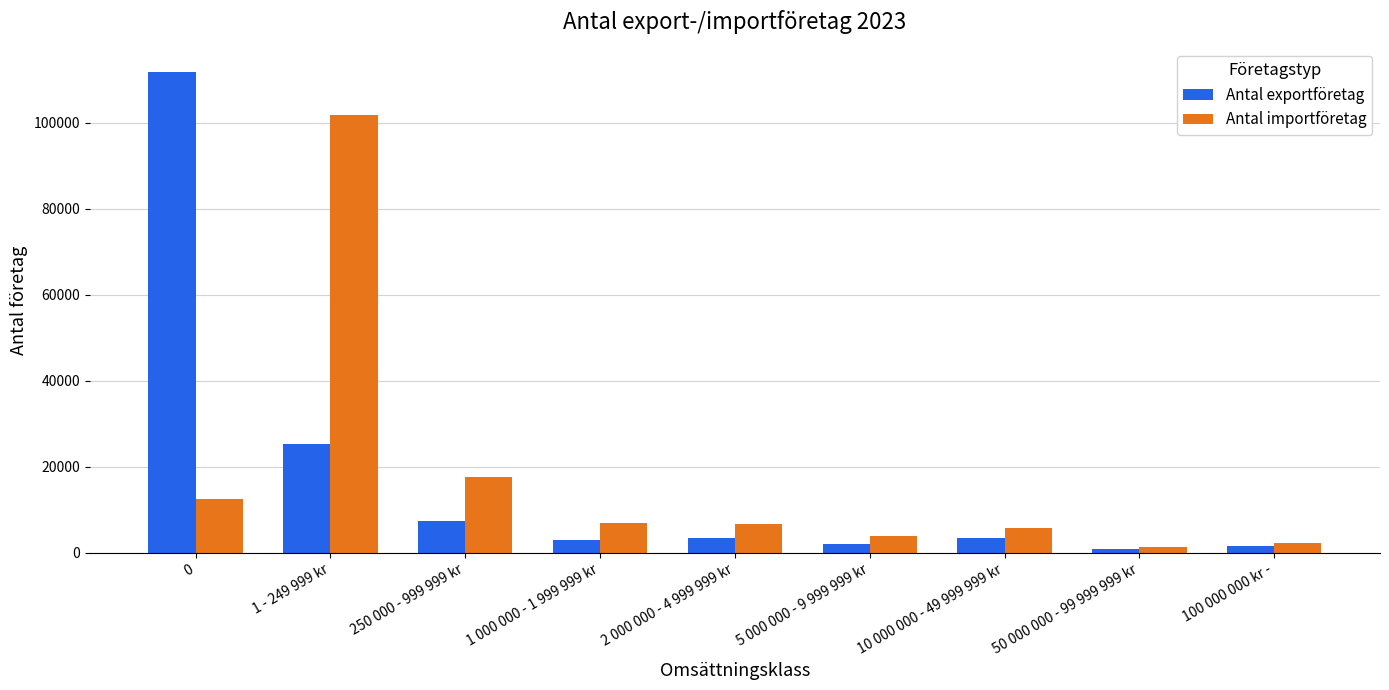

How many data points does each series have?

9